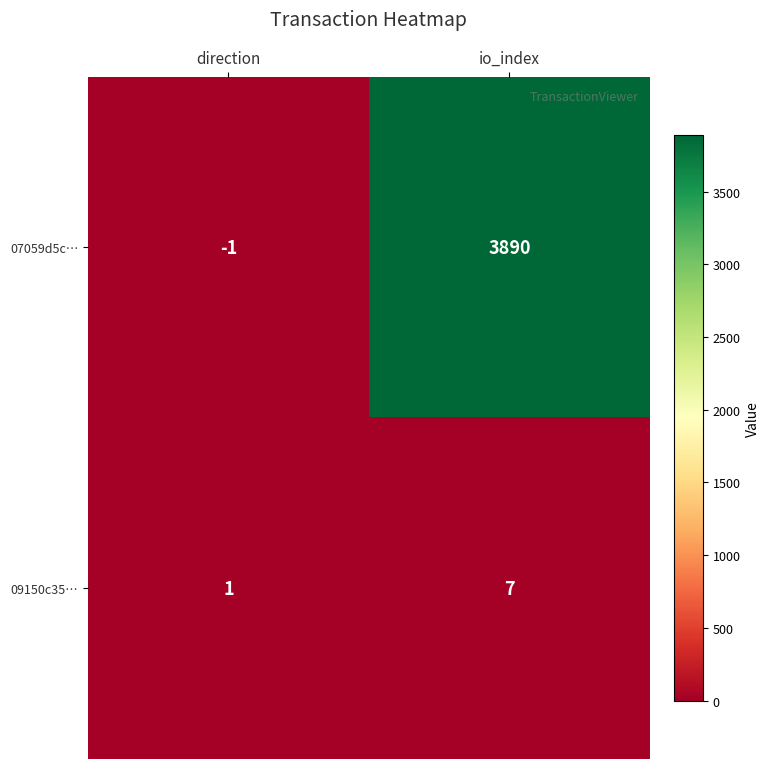

Between direction and io_index, which series saw the biggest shift?

07059d5c…